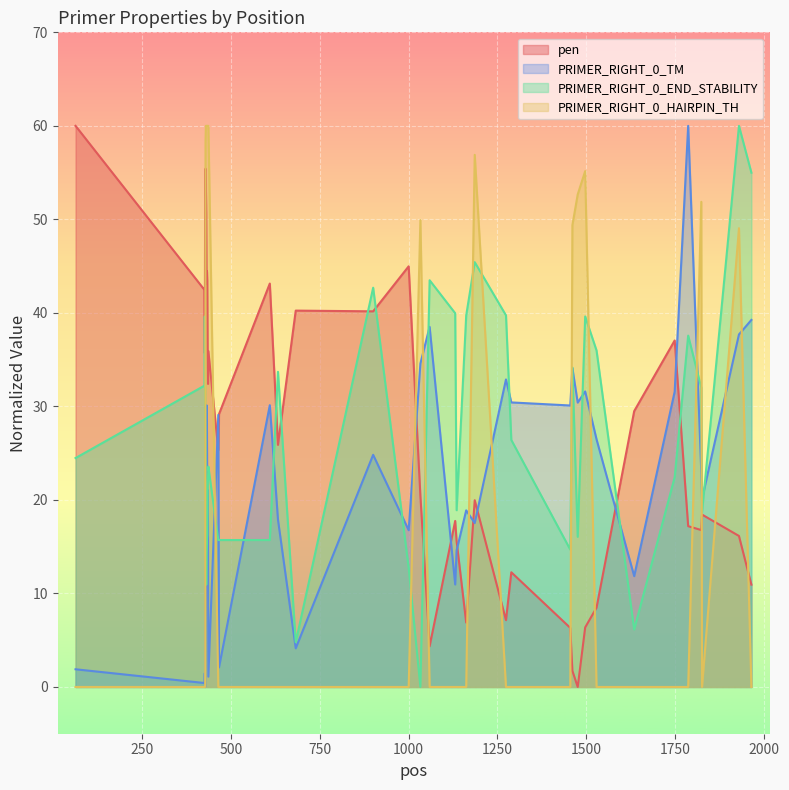

True or false: PRIMER_RIGHT_0_HAIRPIN_TH and PRIMER_RIGHT_0_TM intersect in this chart.

True